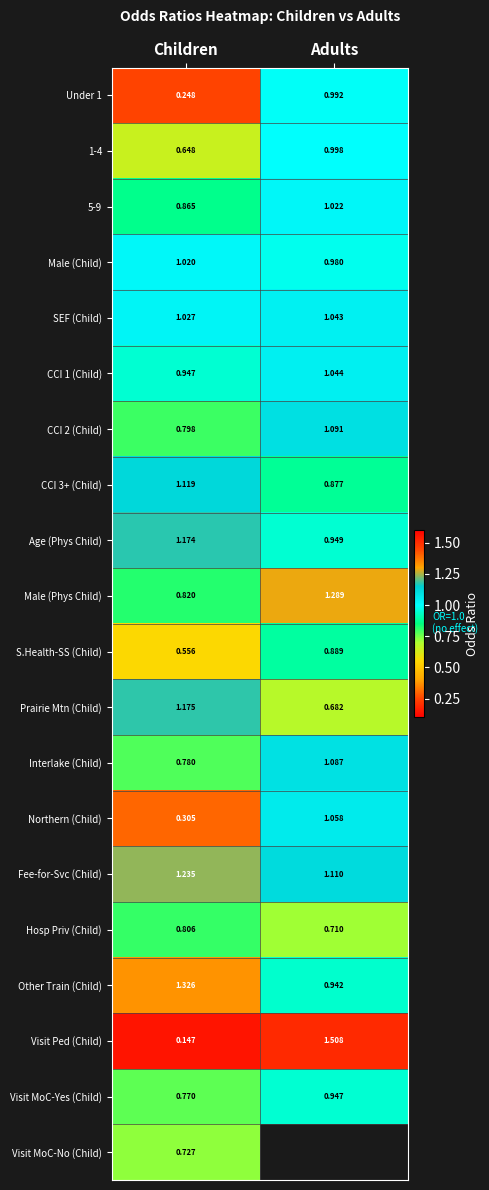

True or false: Visit Ped (Child) has a value of 2.4 at Adults.

False